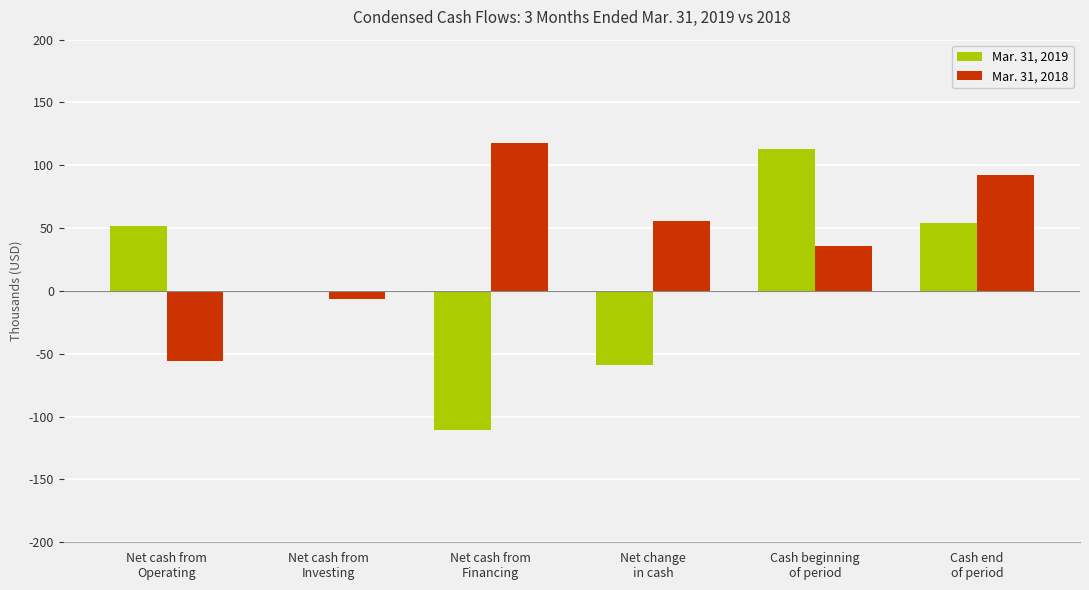

At which label is Mar. 31, 2018 closest to 31000?

Cash beginning
of period